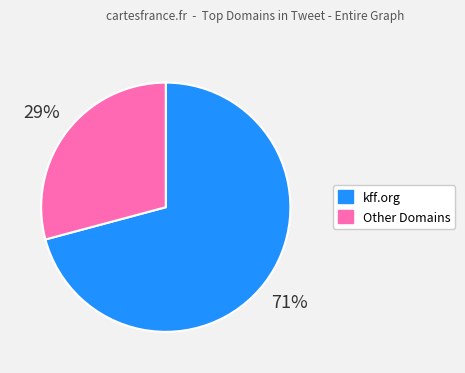

Is there a majority slice in this chart?

Yes